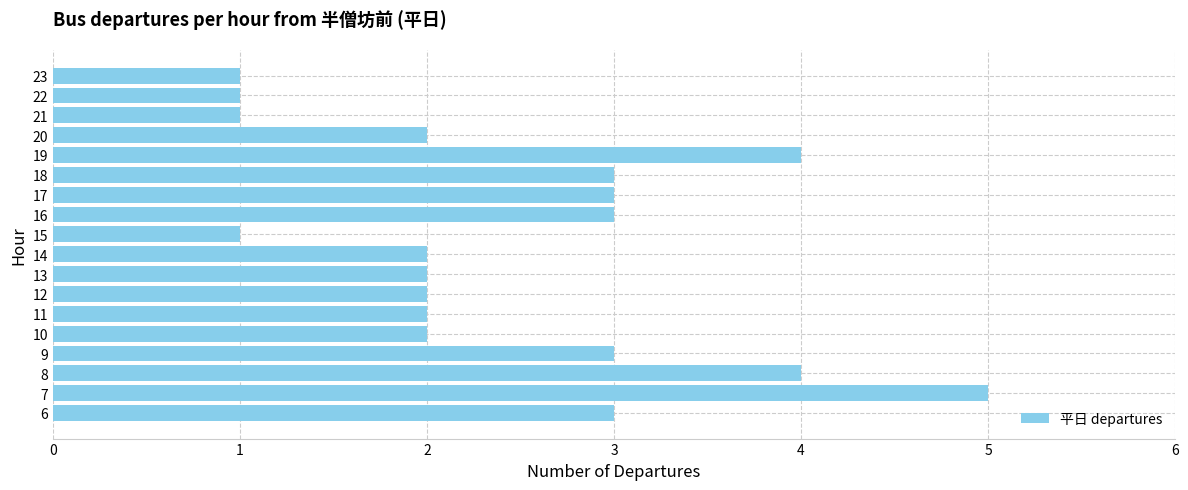

Reading bottom to top, list all the values displayed in this chart.

3	5	4	3	2	2	2	2	2	1	3	3	3	4	2	1	1	1